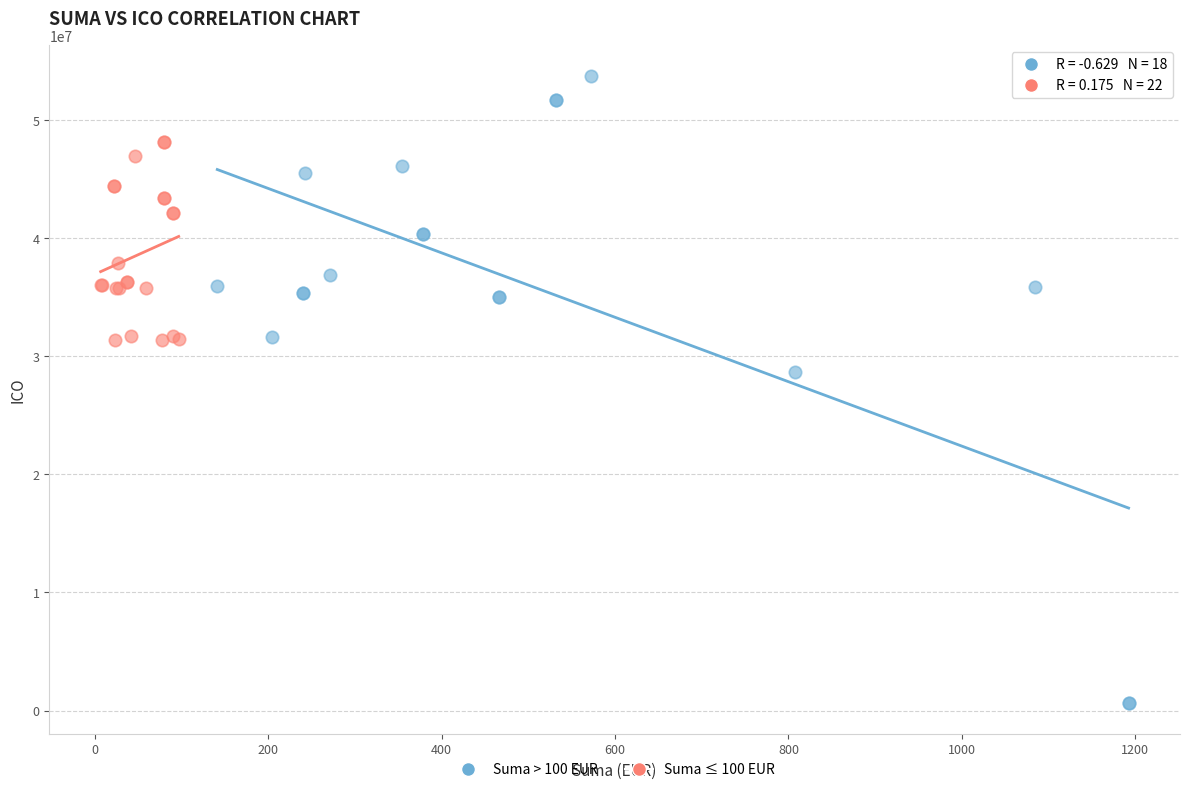

Which series contains the lowest Y value?

Suma > 100 EUR